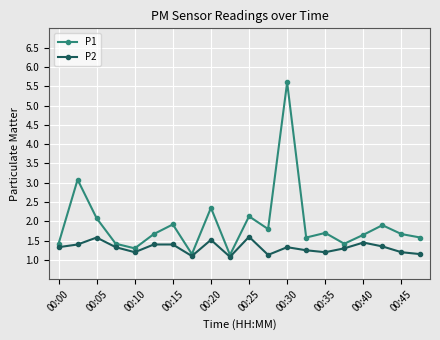

What is the lowest value of the P1 series?

1.1